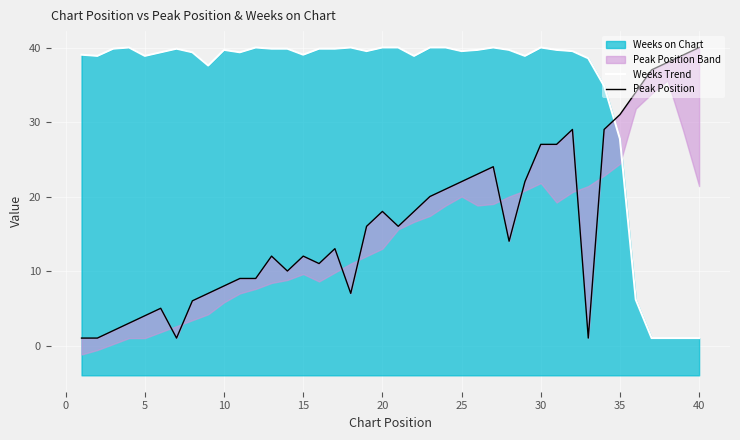

Is it true that Peak Position equals 13.5 at 25?

False